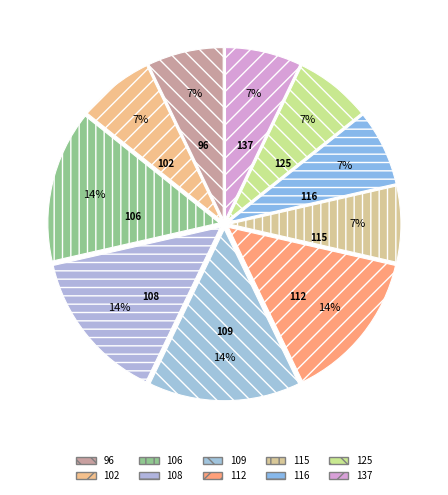

Between 108 and 96, which is larger?

108